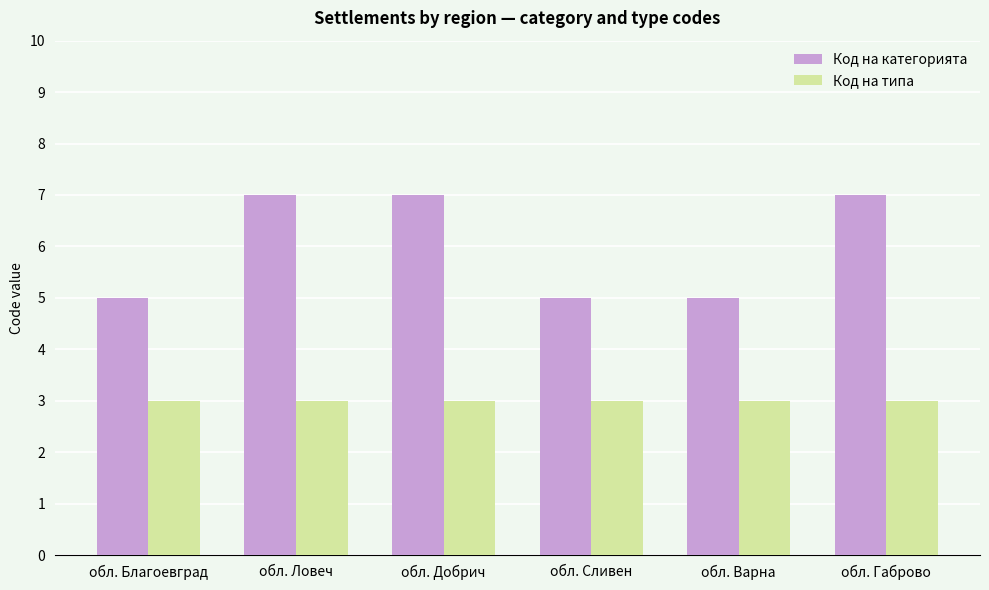

Count the number of categories in the chart.

6